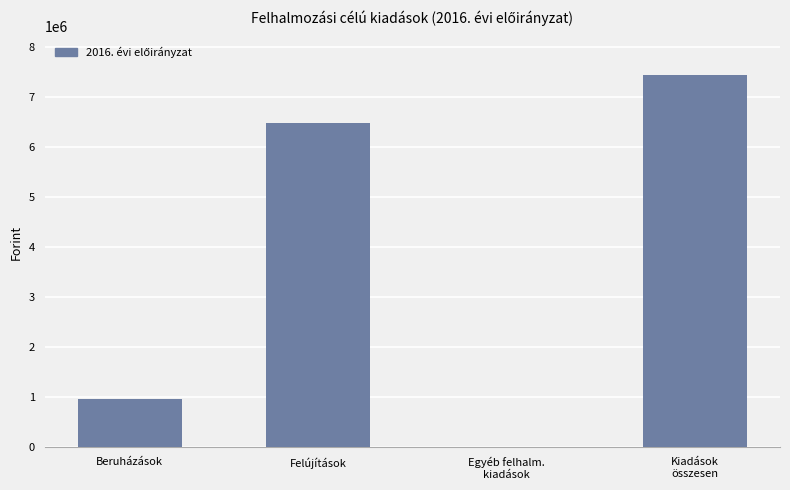

At which label is the value closest to 3716669?

Beruházások